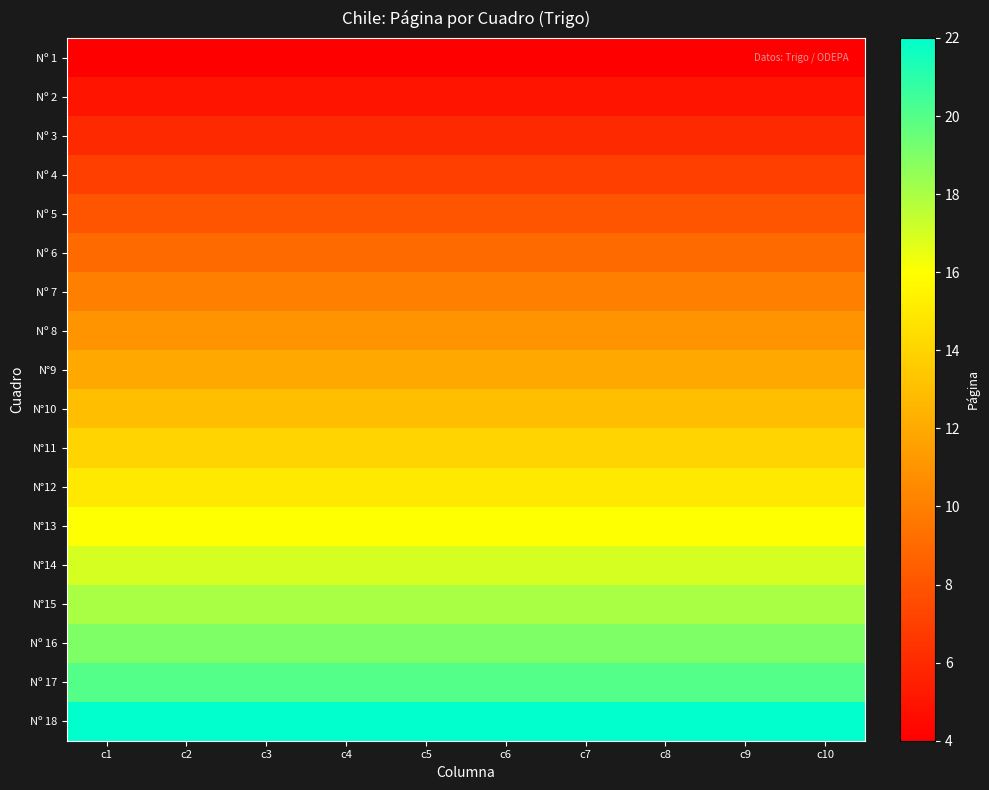

What is the maximum value shown in the chart?

22